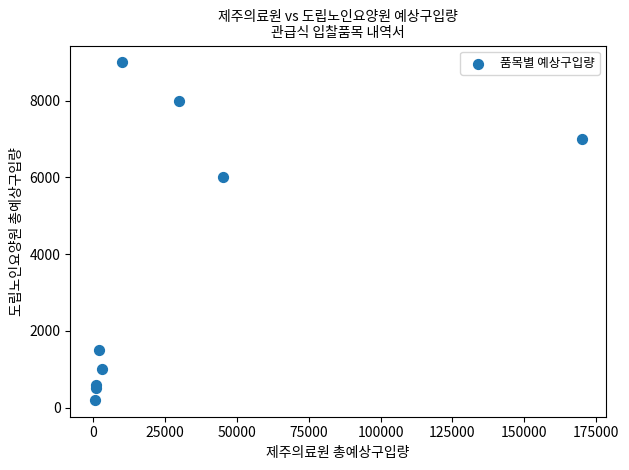

What is the range of X values (max minus min)?

169500